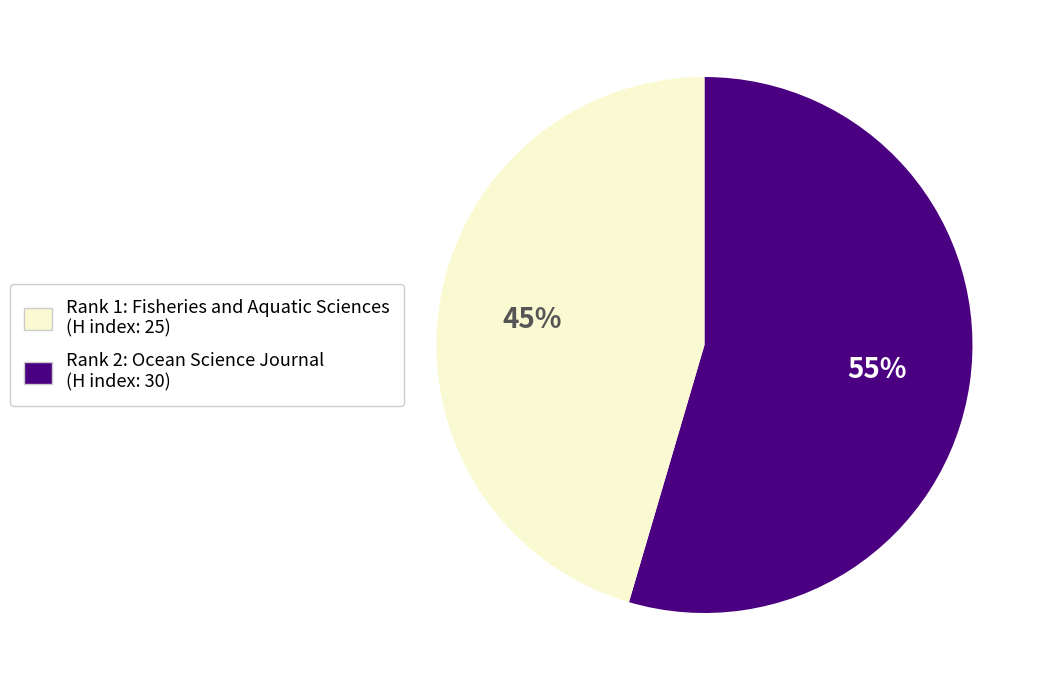

To the nearest percent, what is the average slice percentage?

50%